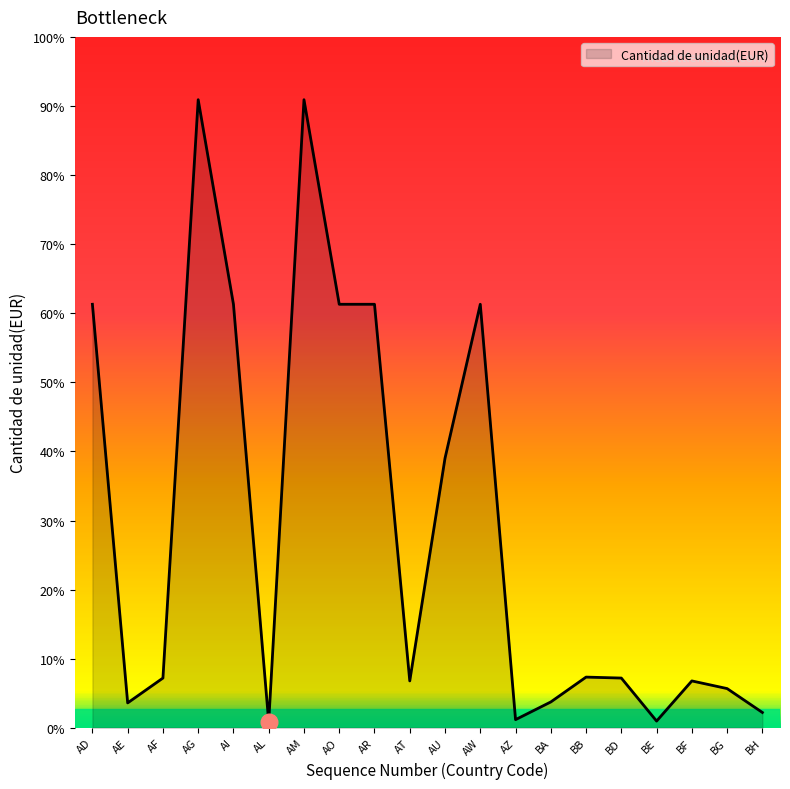

Is this an area chart (filled region under the line)?

Yes